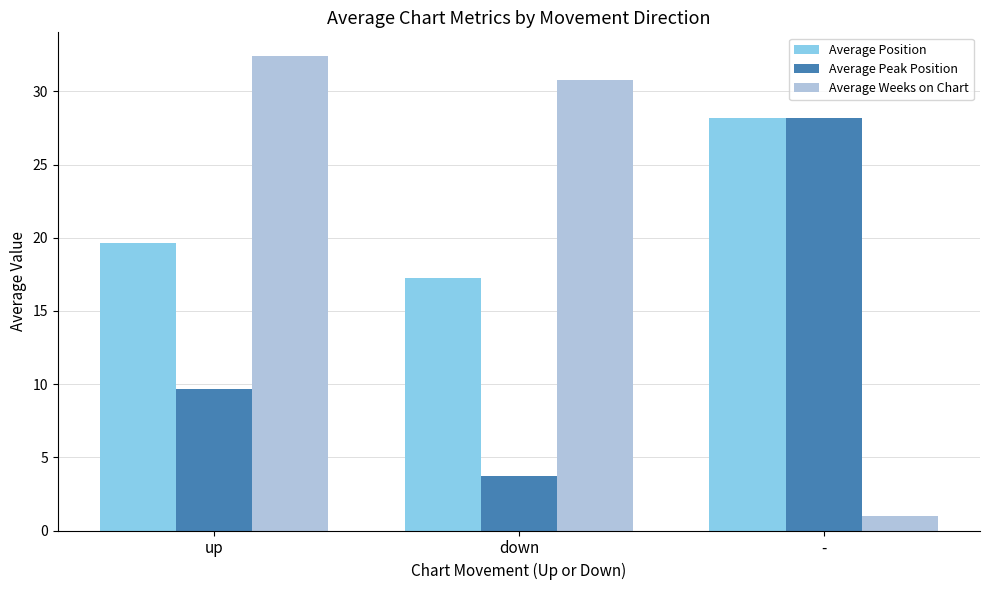

What is the greatest value displayed?

32.4